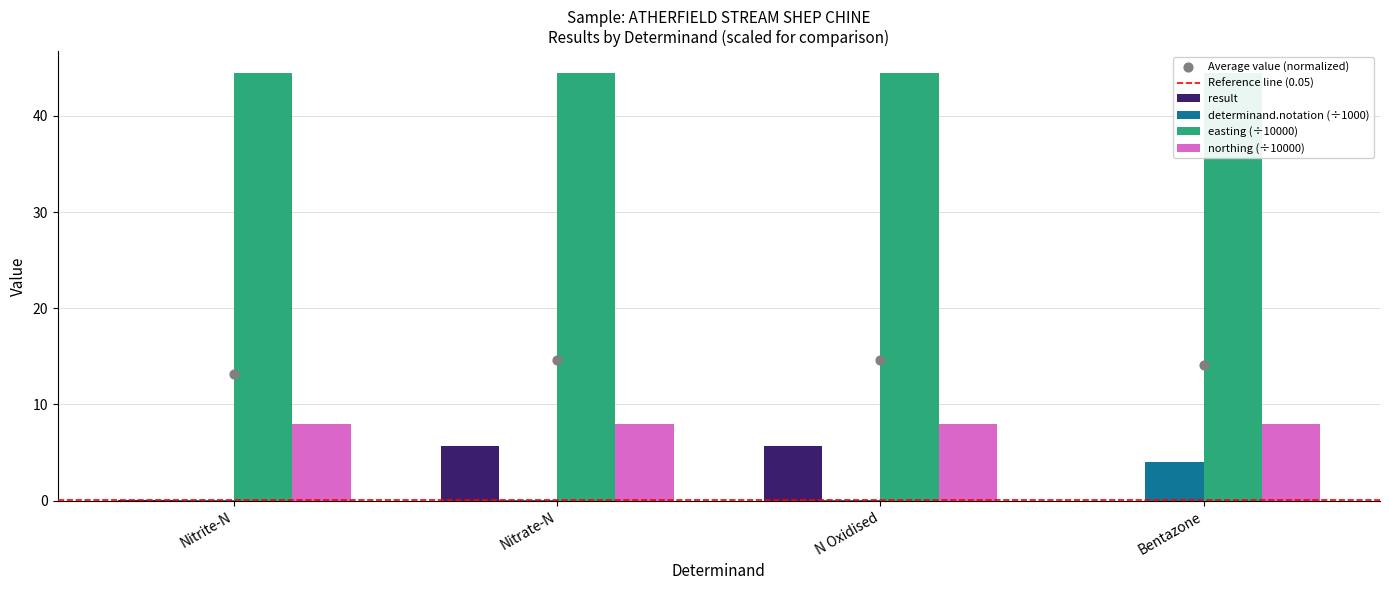

What is the total value across all series at N Oxidised?

5.8